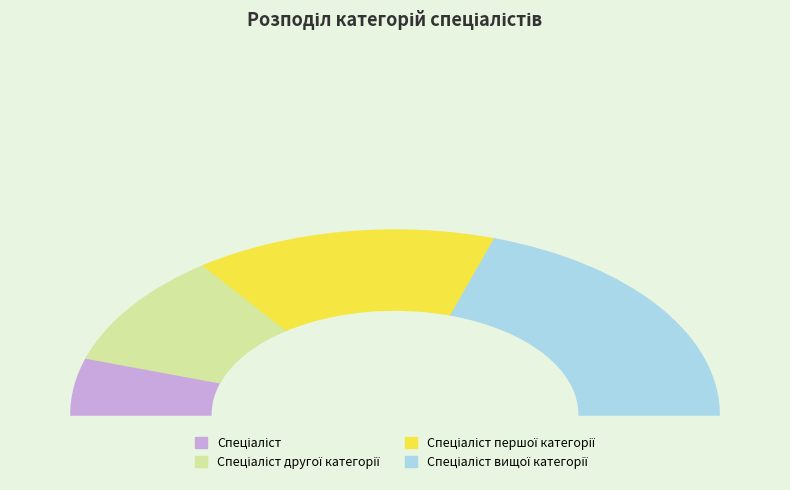

What is the largest slice in the pie chart?

Спеціаліст вищої категорії